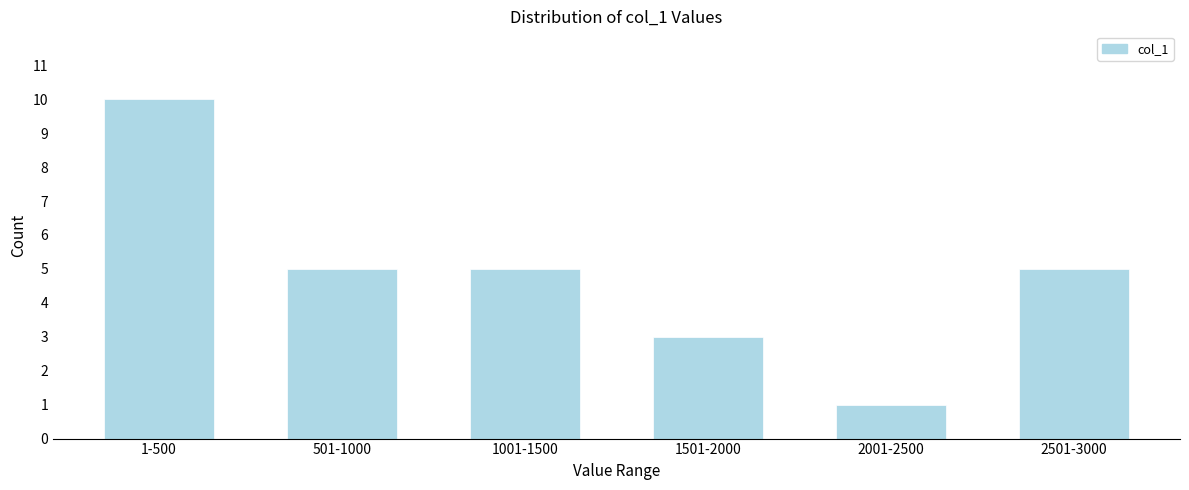

Reading right to left, extract all data points from this chart.

2501-3000=5	2001-2500=1	1501-2000=3	1001-1500=5	501-1000=5	1-500=10